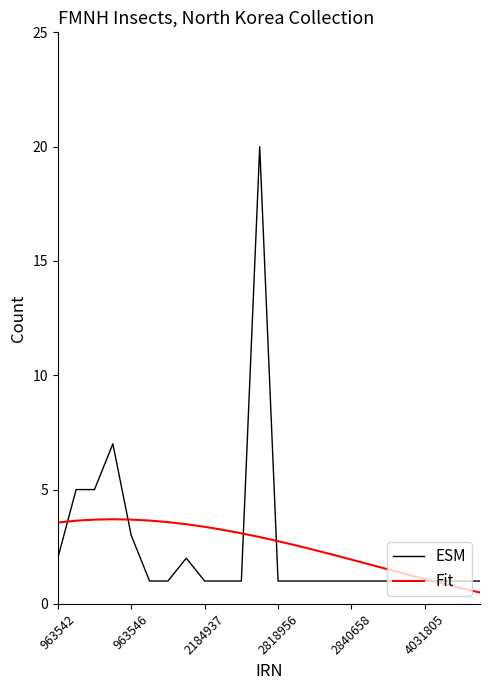

List the series in order of their peak value, lowest first.

Fit, ESM